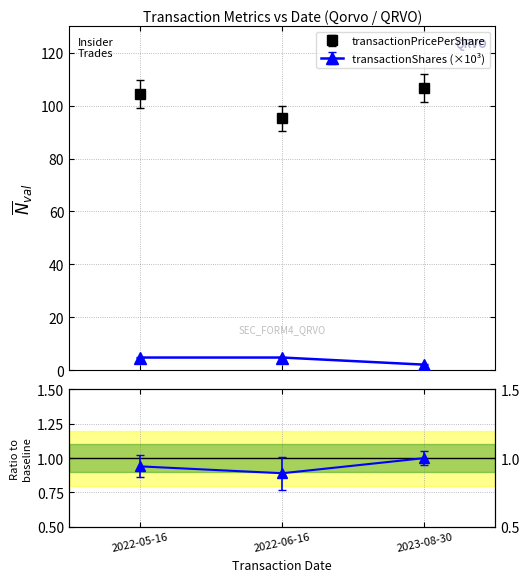

Between 2022-06-16 and 2022-05-16, which is larger?

2022-05-16